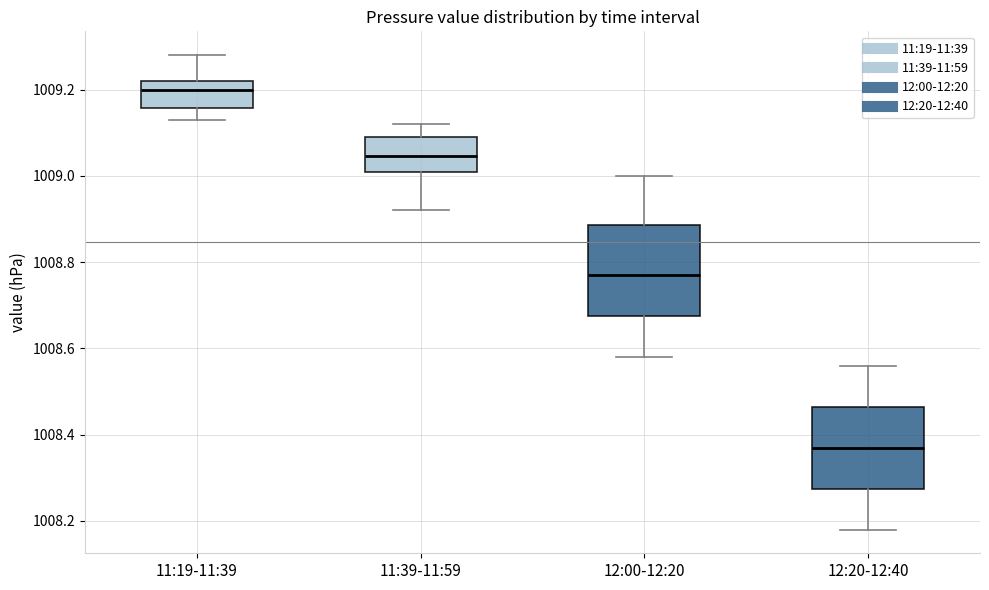

Where does the lower whisker of the box for 12:20-12:40 end on the y-axis? The values are not printed on the chart, so give them approximately, as read against the axis.

1008.18